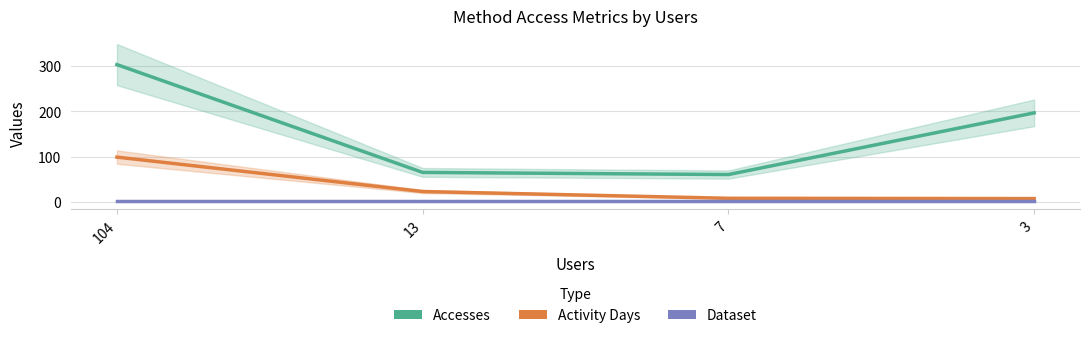

What is the value of the Dataset point at the 2nd from the left?

1.0